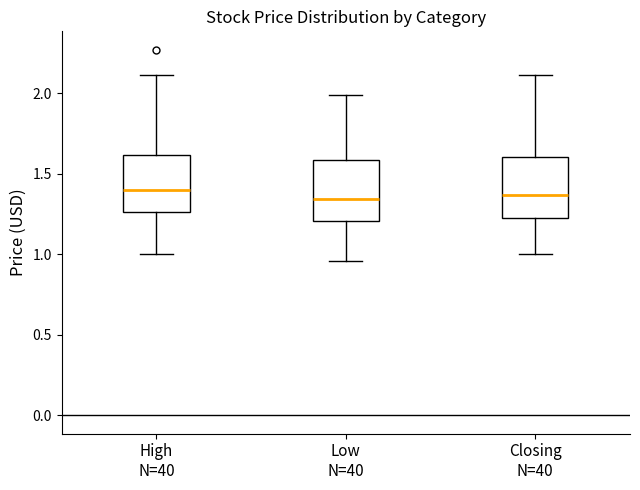

Where does the lower whisker of the box for High N=40 end on the y-axis? The values are not printed on the chart, so give them approximately, as read against the axis.

1.00